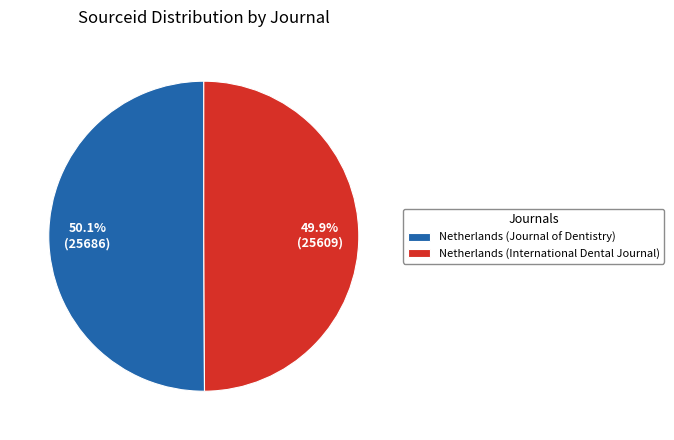

To the nearest percent, what is the average slice percentage?

50%